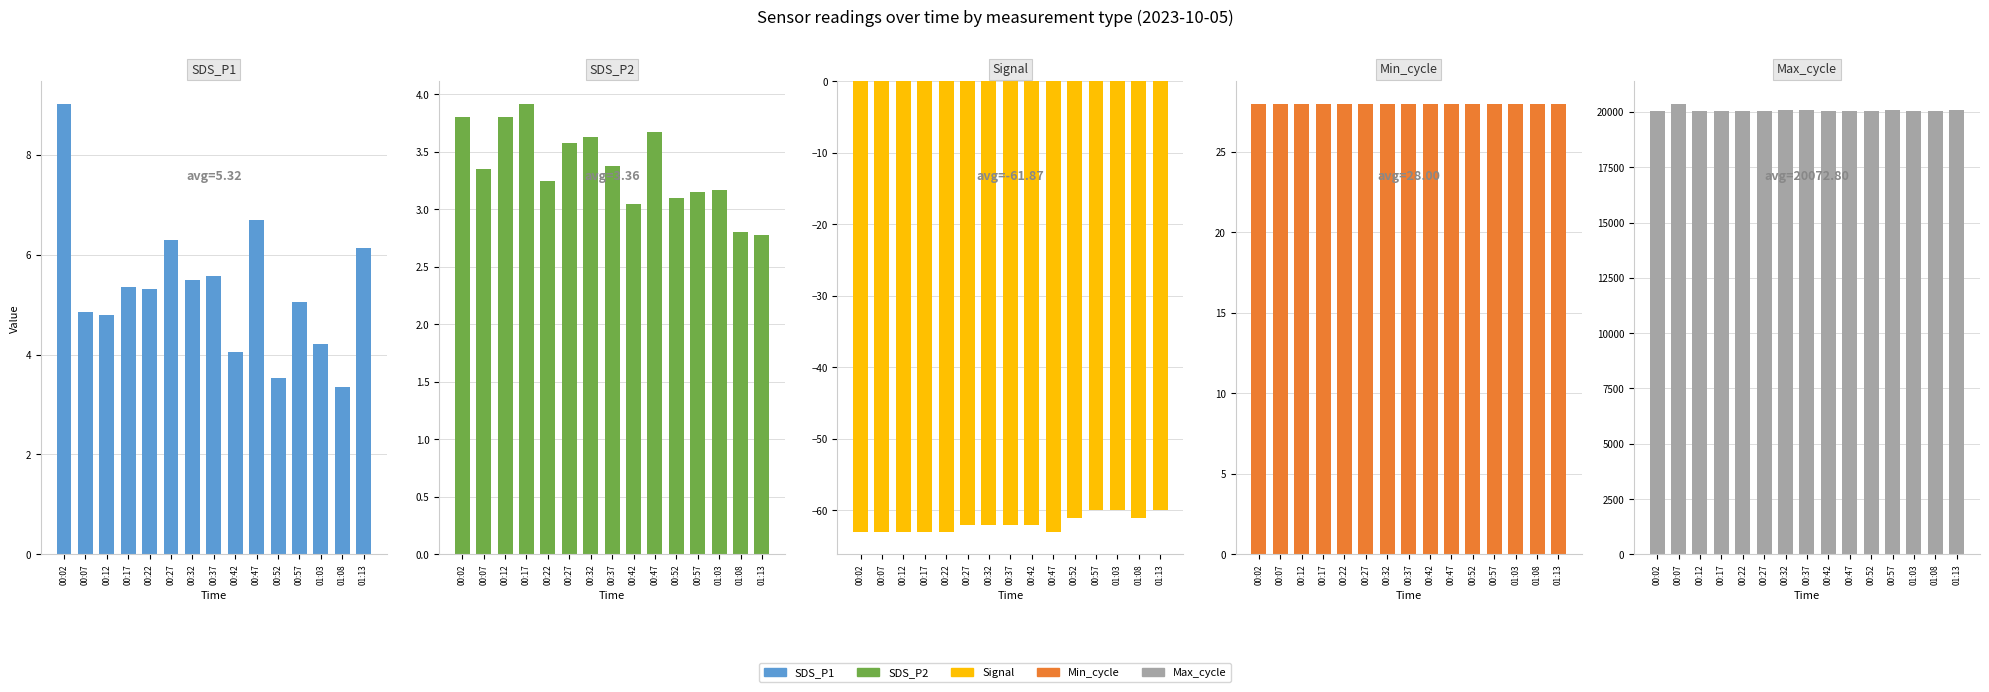

Reading left to right, extract all data points from this chart.

SDS_P1: 9.0	4.8	4.8	5.3	5.3	6.3	5.5	5.6	4.0	6.7	3.5	5.0	4.2	3.4	6.1
SDS_P2: 3.8	3.4	3.8	3.9	3.2	3.6	3.6	3.4	3.0	3.7	3.1	3.1	3.2	2.8	2.8
Signal: -63.0	-63.0	-63.0	-63.0	-63.0	-62.0	-62.0	-62.0	-62.0	-63.0	-61.0	-60.0	-60.0	-61.0	-60.0
Min_cycle: 28.0	28.0	28.0	28.0	28.0	28.0	28.0	28.0	28.0	28.0	28.0	28.0	28.0	28.0	28.0
Max_cycle: 20062.0	20374.0	20050.0	20022.0	20037.0	20038.0	20065.0	20077.0	20041.0	20031.0	20049.0	20085.0	20030.0	20049.0	20082.0